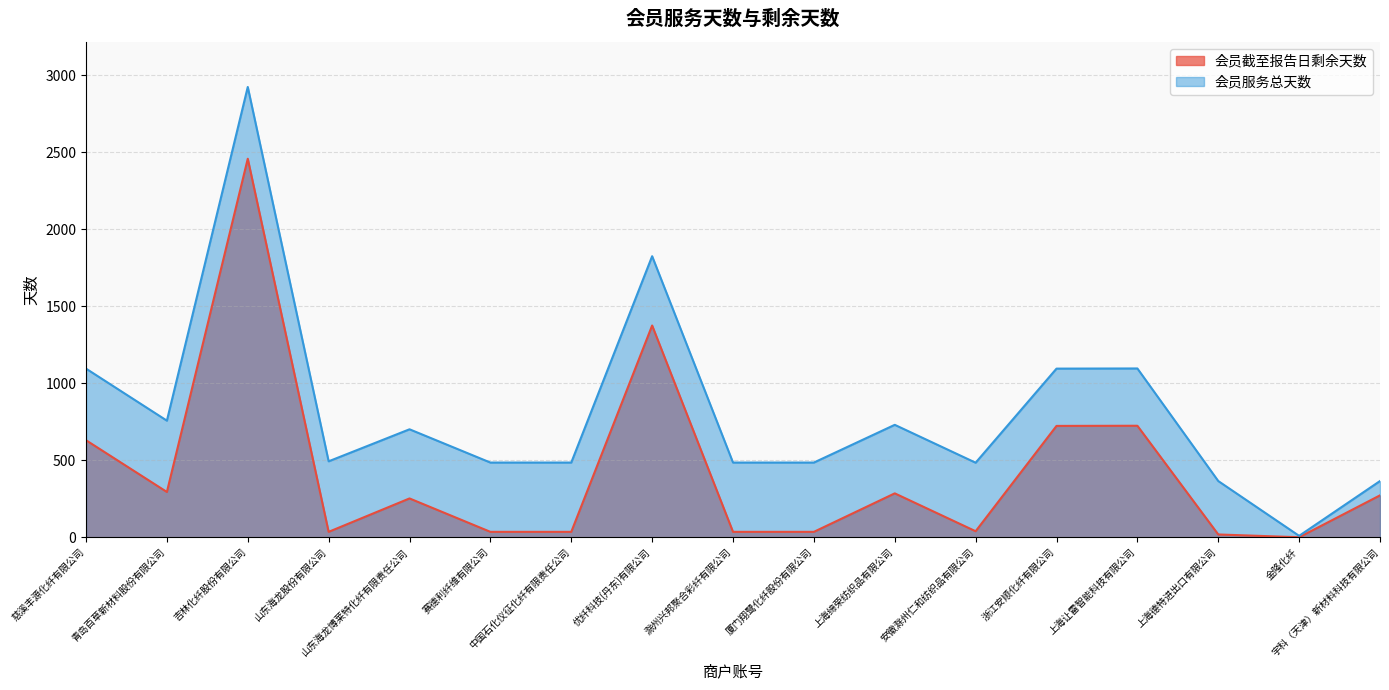

True or false: 会员截至报告日剩余天数 and 会员服务总天数 intersect in this chart.

False